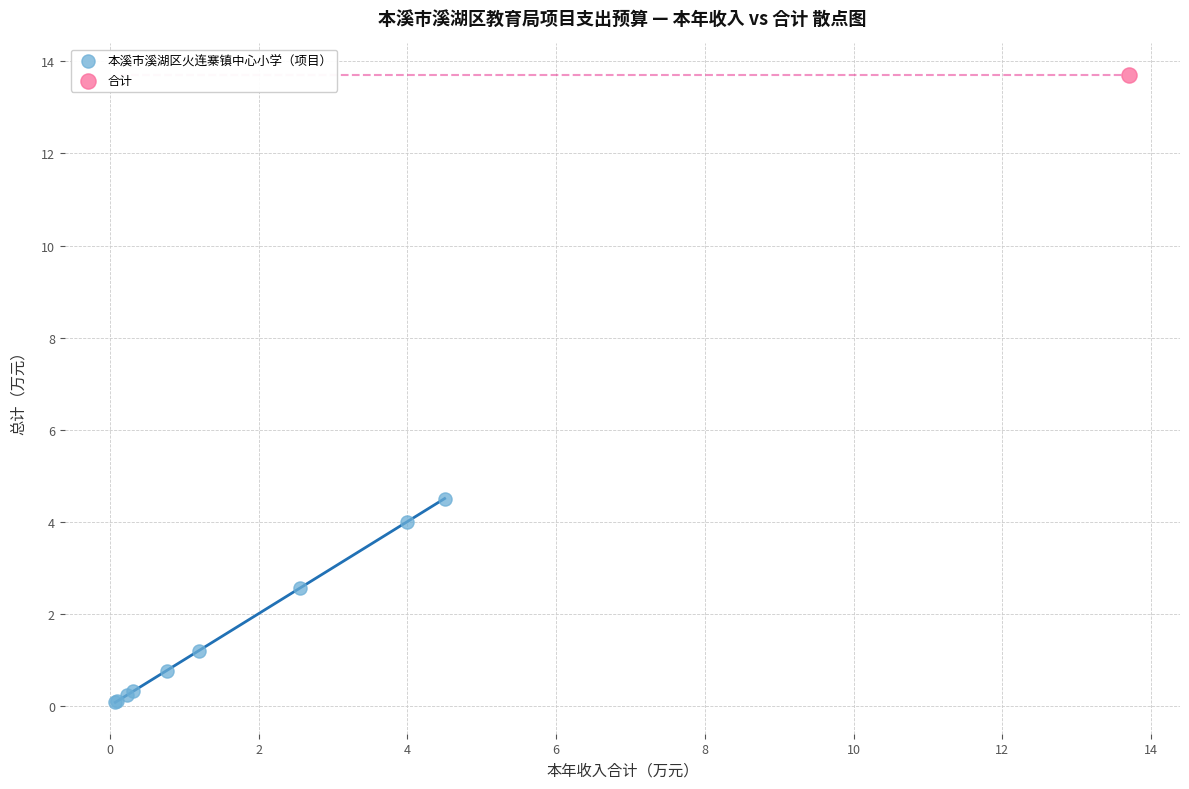

What are all the series names shown in the legend?

本溪市溪湖区火连寨镇中心小学（项目）, 合计